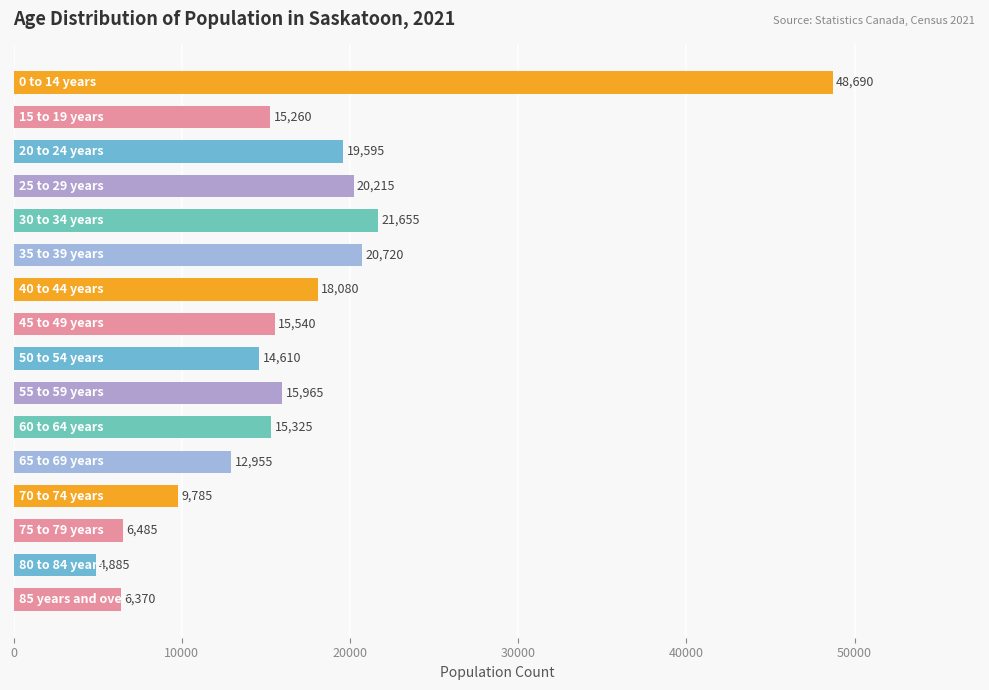

What is the value of the 12th bar from the top?

12955